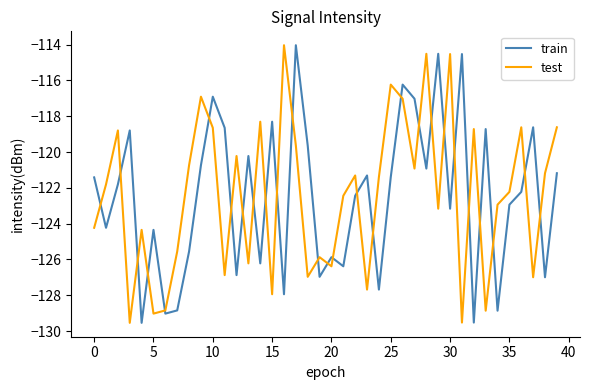

How many intersections are there between train and test?

27